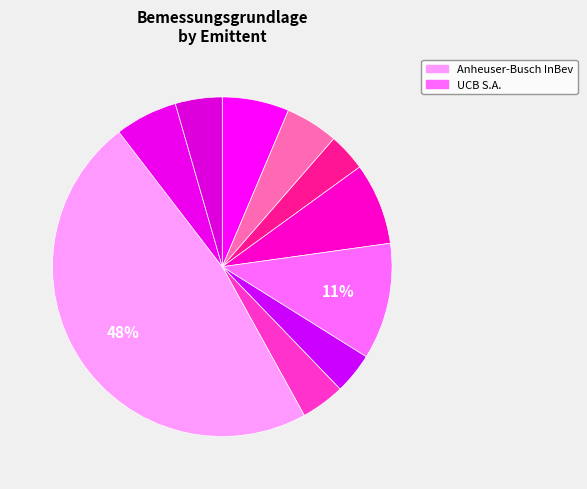

Count the number of slices in the pie.

10